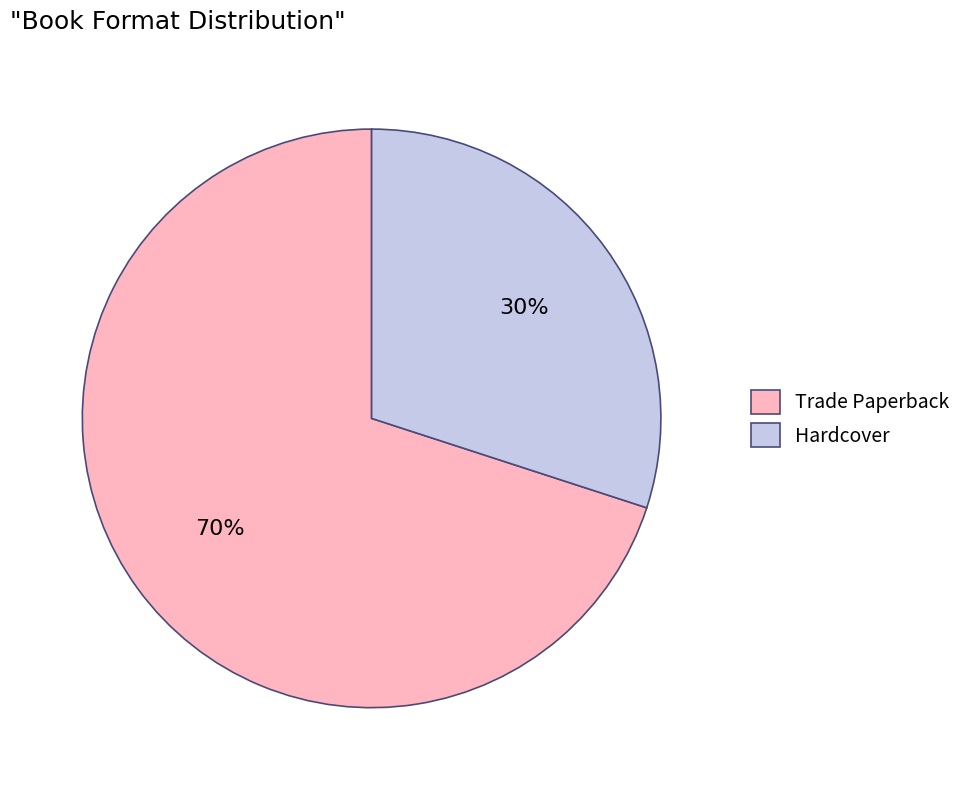

How many slices are in this pie chart?

2